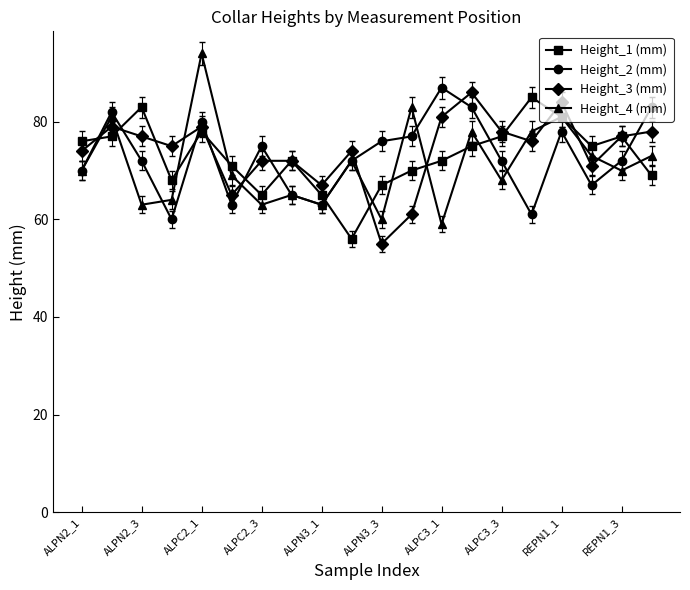

Does the chart have visible grid lines?

No